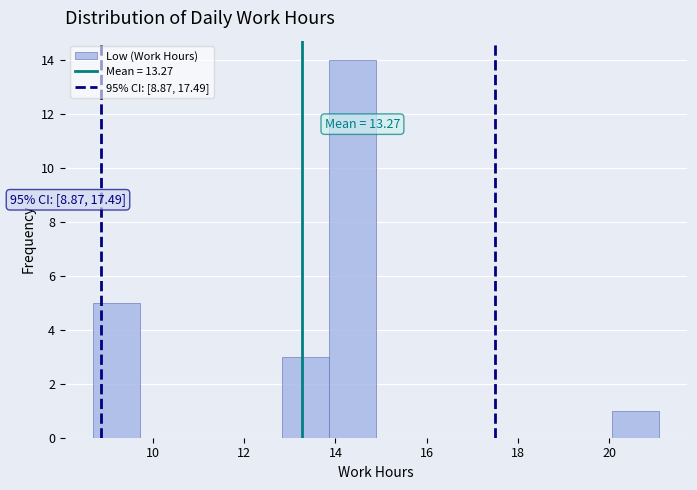

Over which range of the x-axis is the bar tallest?

13.8 to 14.8